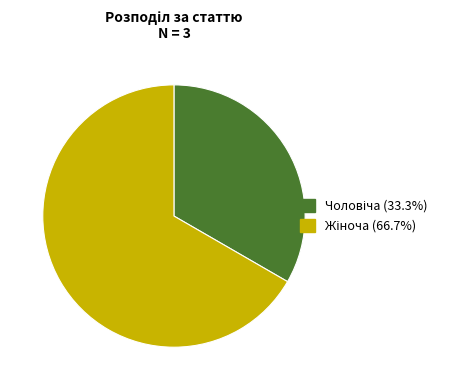

What is the ratio of the value at Чоловіча to the value at Жіноча?

0.5